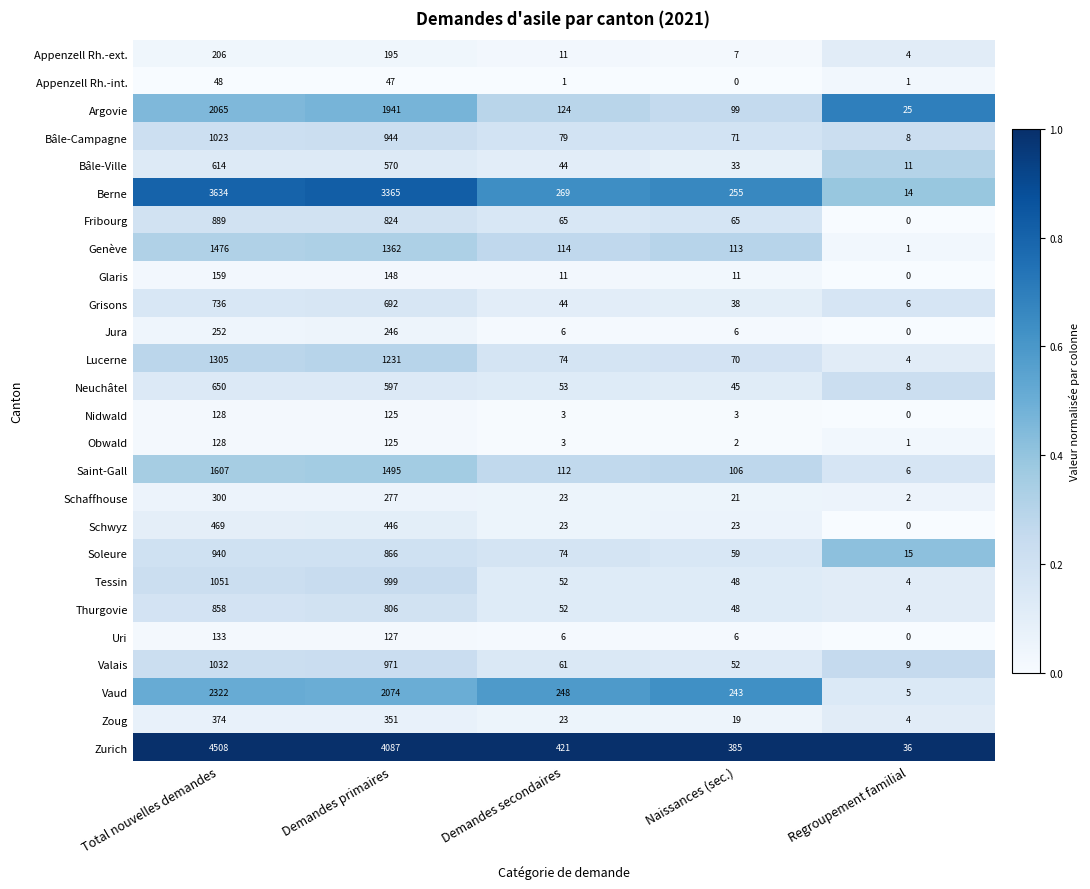

True or false: Tessin has a value of 1693 at Total nouvelles demandes.

False